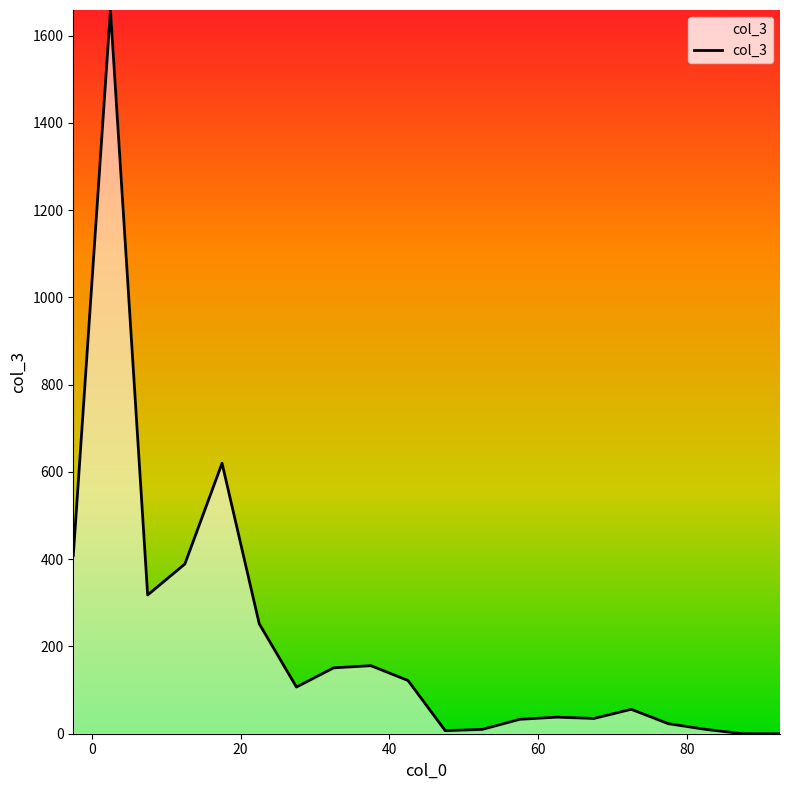

What is the maximum value shown in the chart?

1659